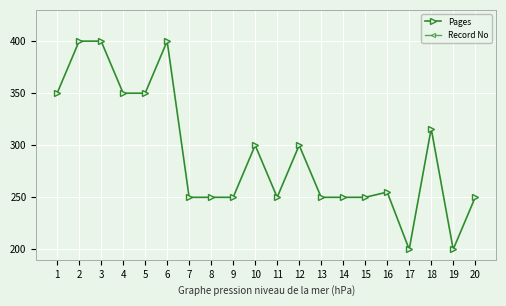

What are all the series names shown in the legend?

Pages, Record No